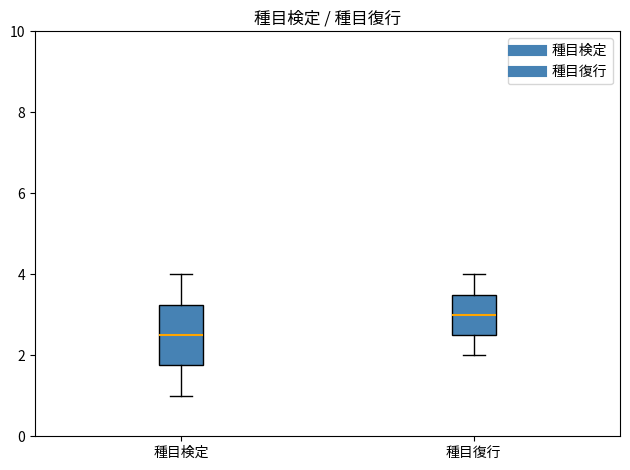

Which box is the tallest, from its lower edge to its upper edge?

種目検定